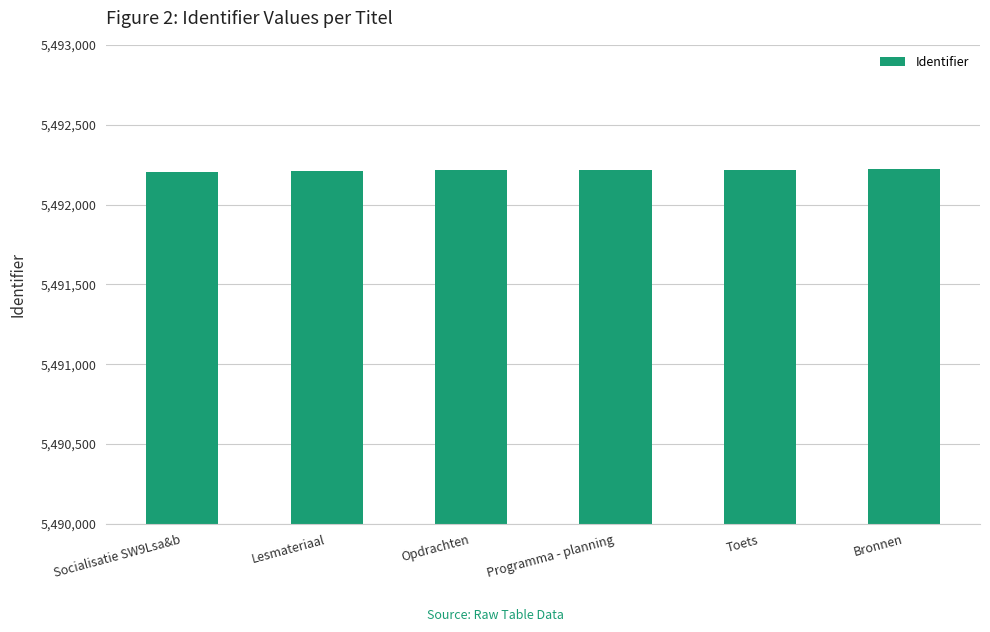

What is the difference between the maximum and minimum values?

17